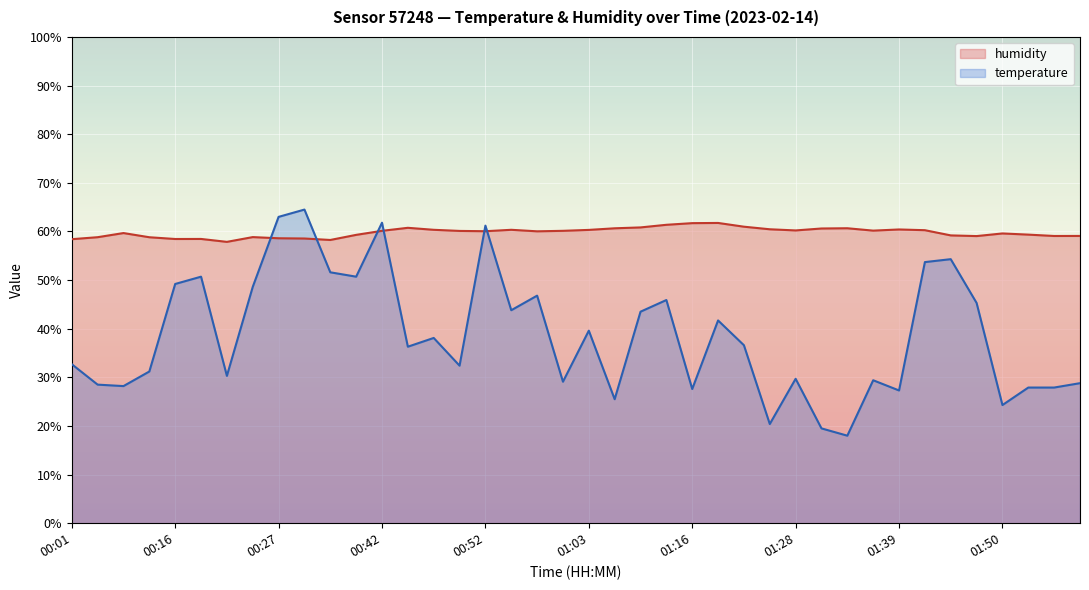

What is the average value of the temperature series?

38.6